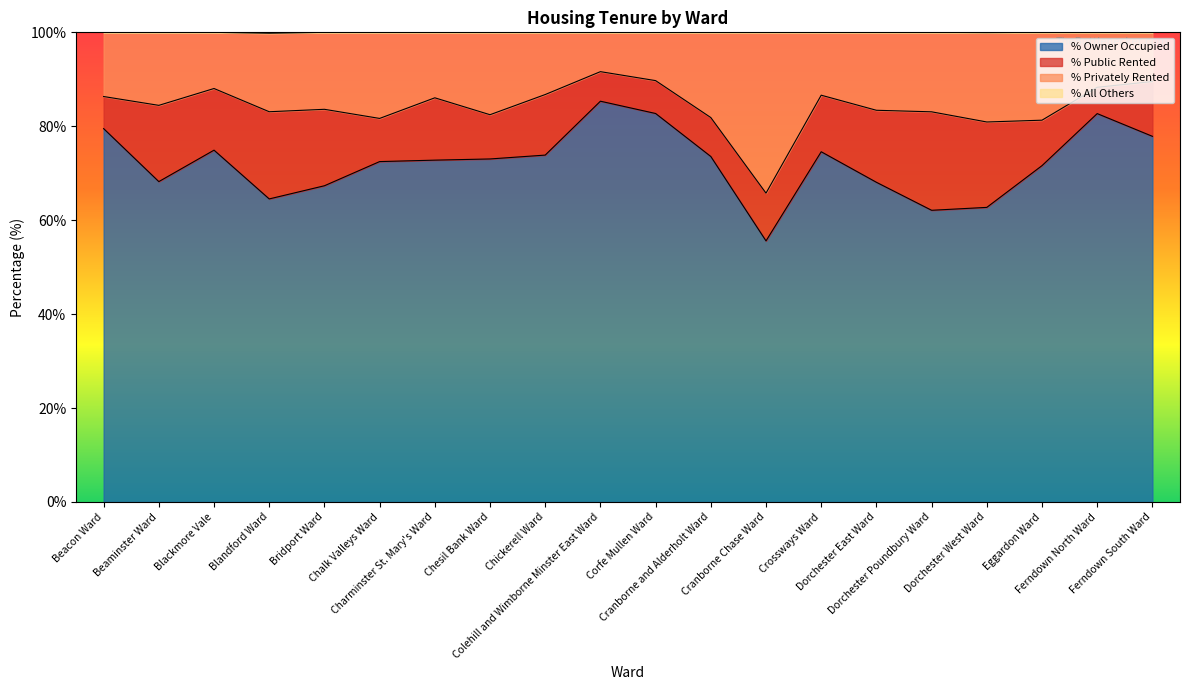

What is the highest value of the % Owner Occupied series?

85.3